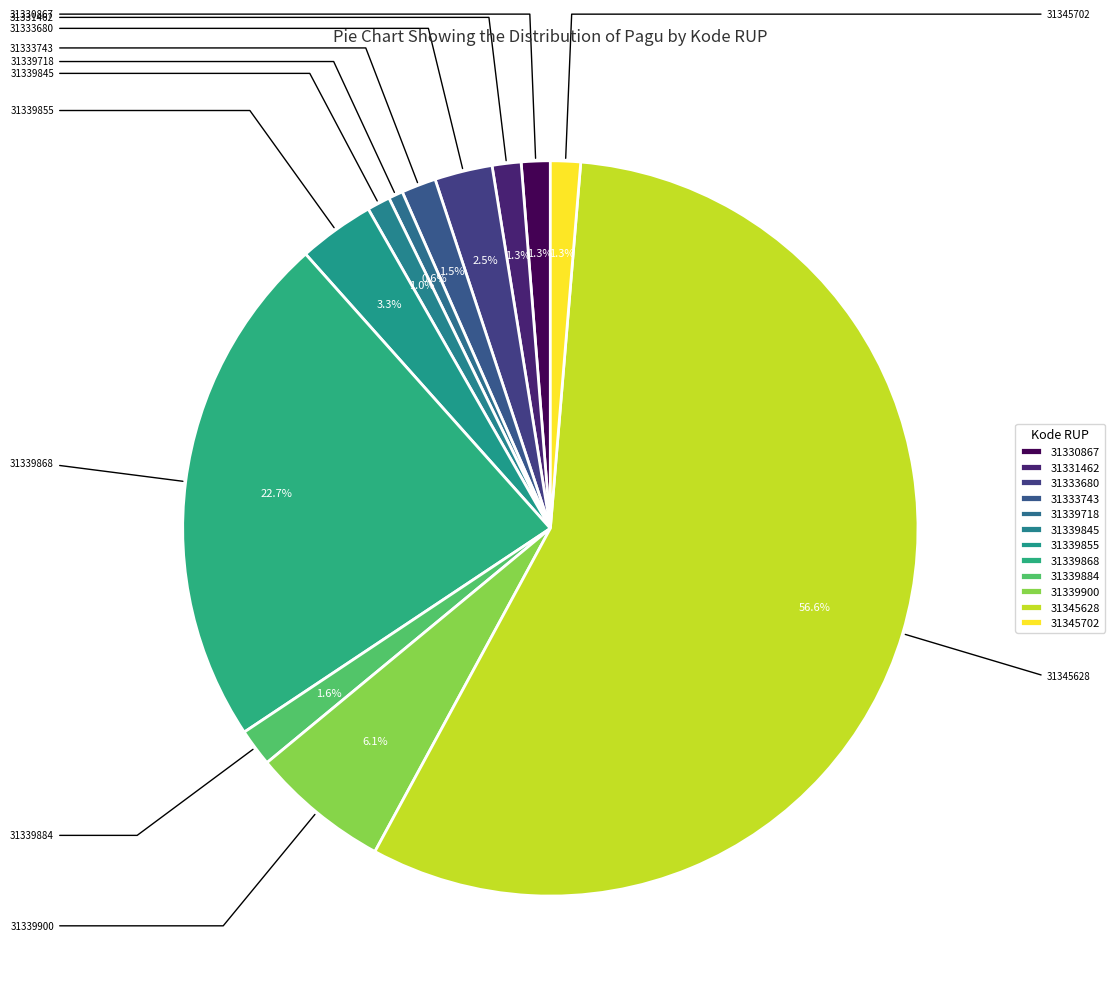

How many slices are in this pie chart?

12